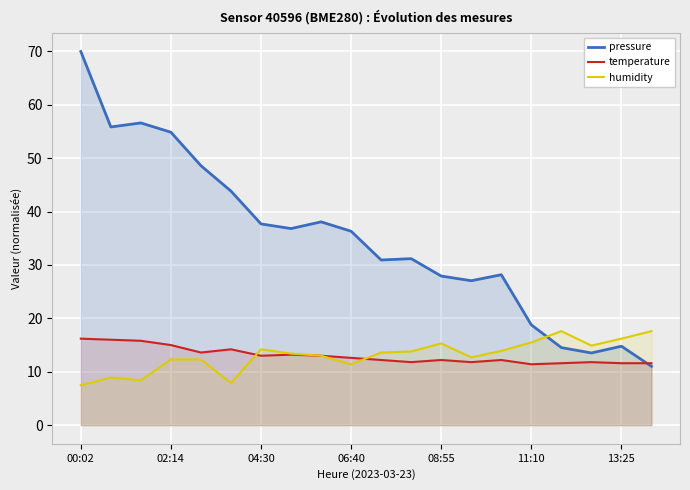

True or false: pressure has more than 0 interior local peaks.

True